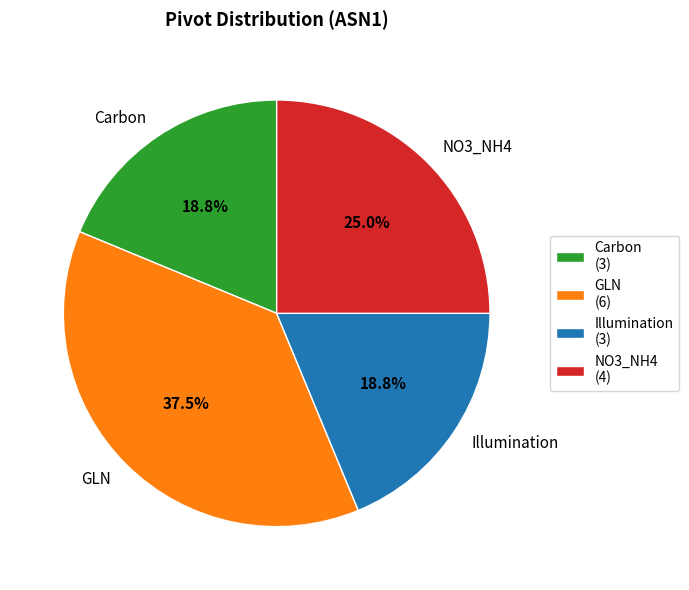

Does Carbon represent more than half of the total?

No